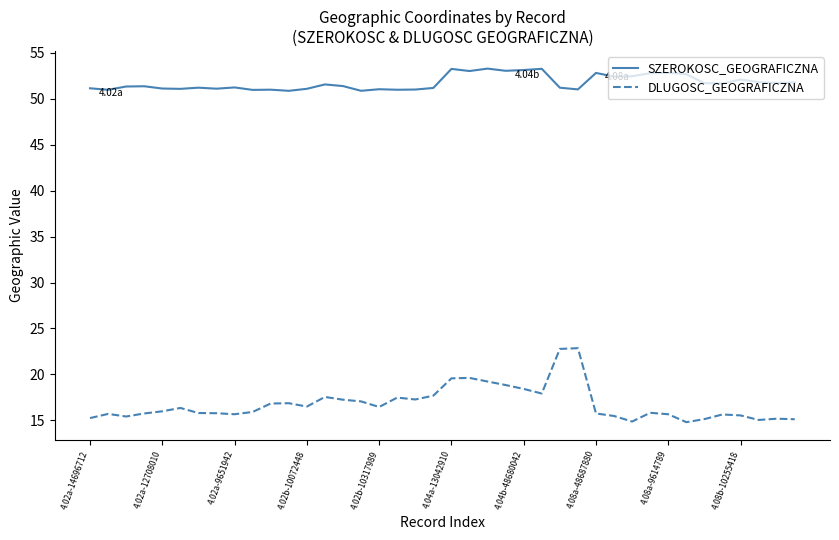

Which series has the widest spread of values?

DLUGOSC_GEOGRAFICZNA